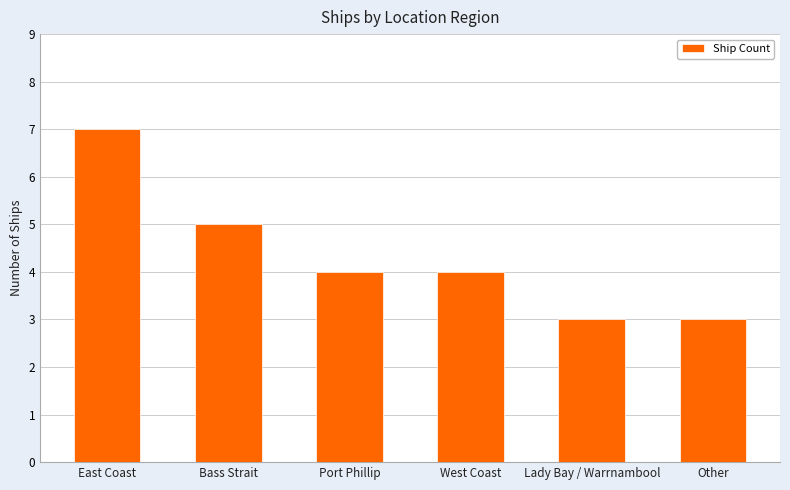

Reading left to right, what are all the values shown in this chart?

7	5	4	4	3	3